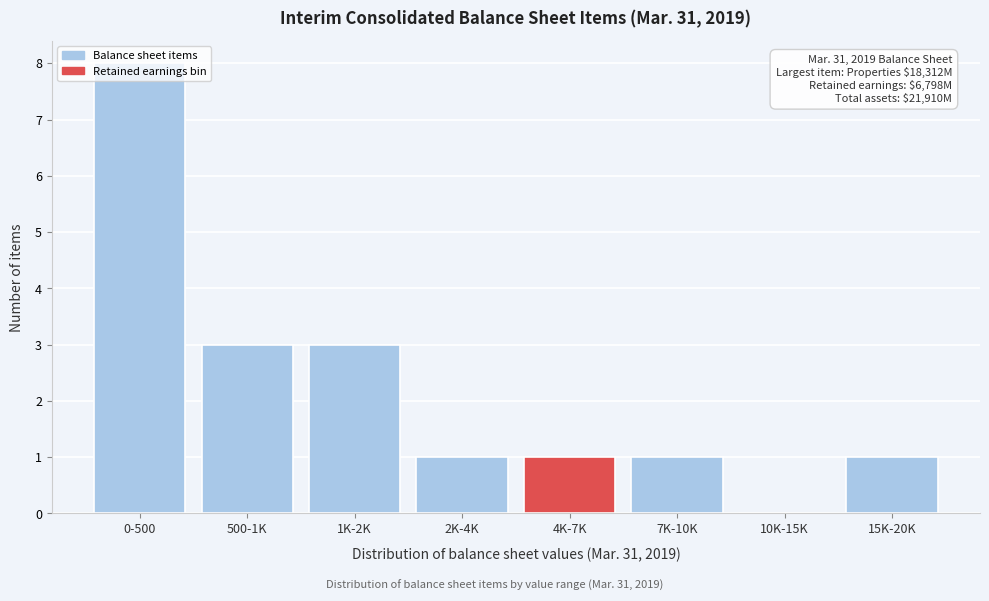

The chart shows a value of -3 at 10K-15K. True or false?

False